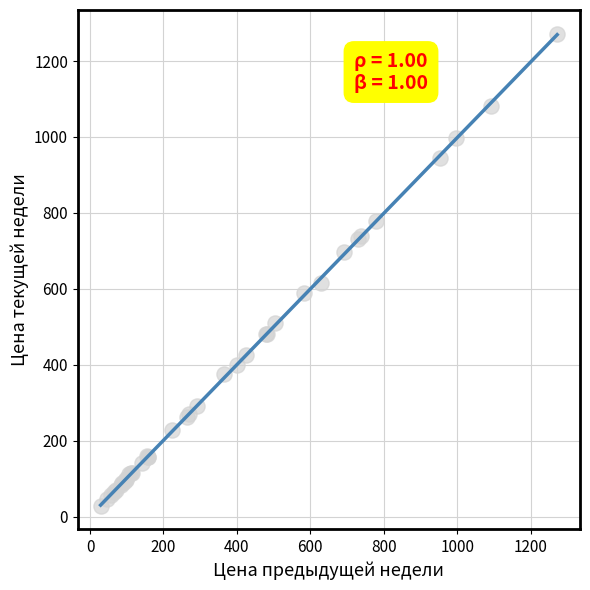

What Y value in the scatter plot is closest to 650?

616.1